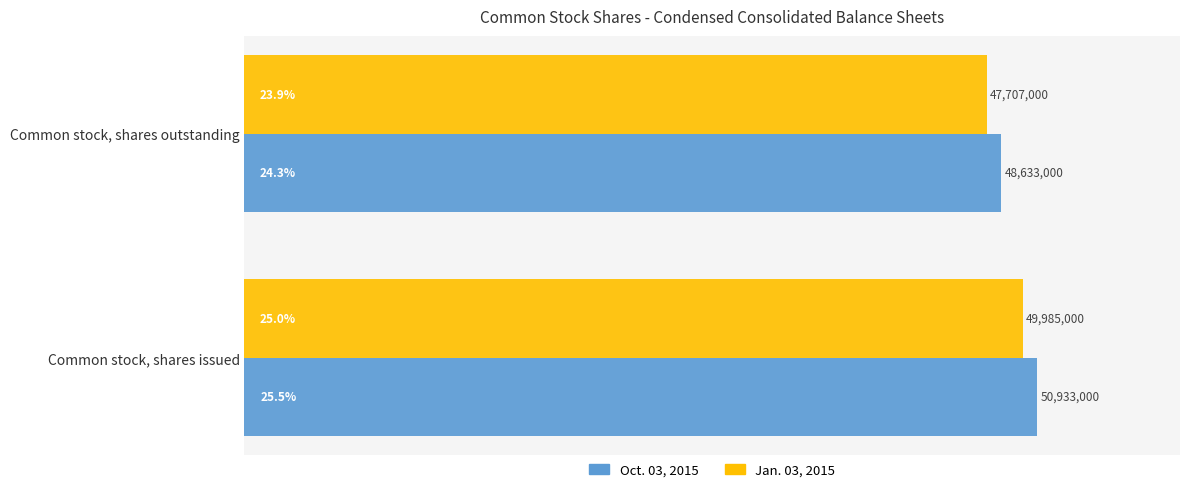

What are all the series names shown in the legend?

Oct. 03, 2015, Jan. 03, 2015